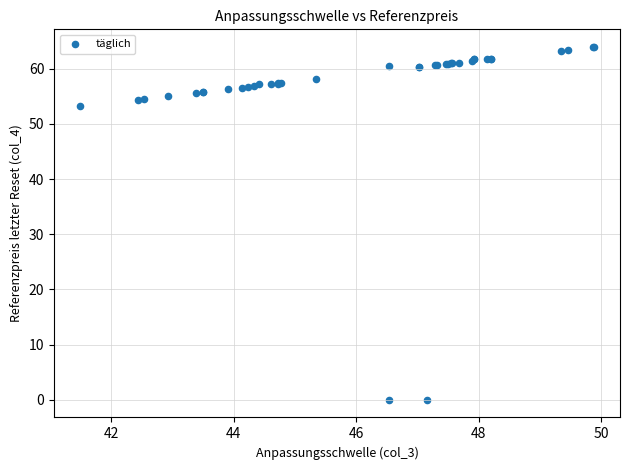

What Y value in the scatter plot is closest to 31?

53.2